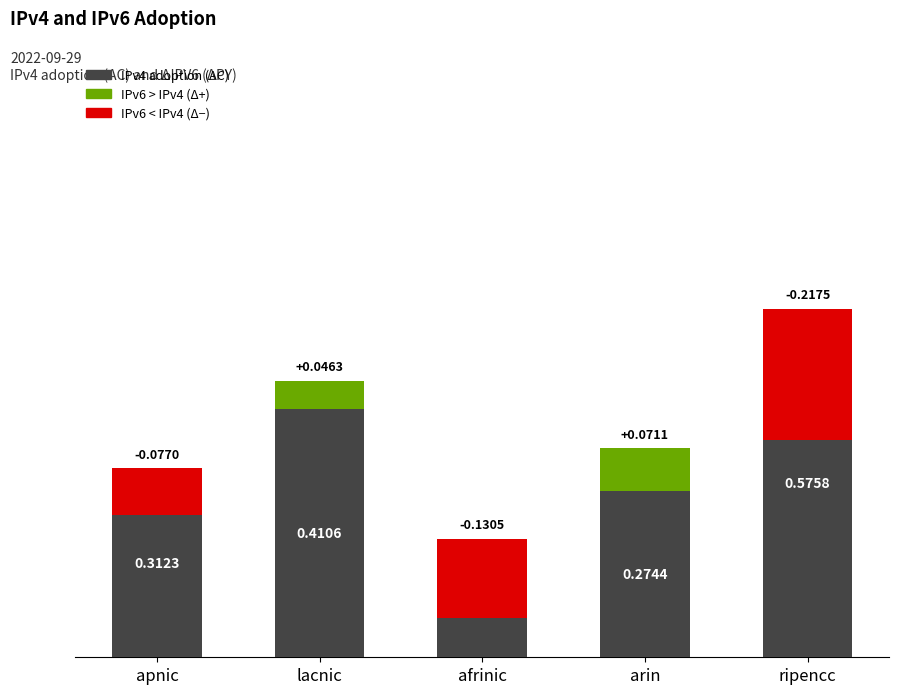

How many bars are there in total?

5